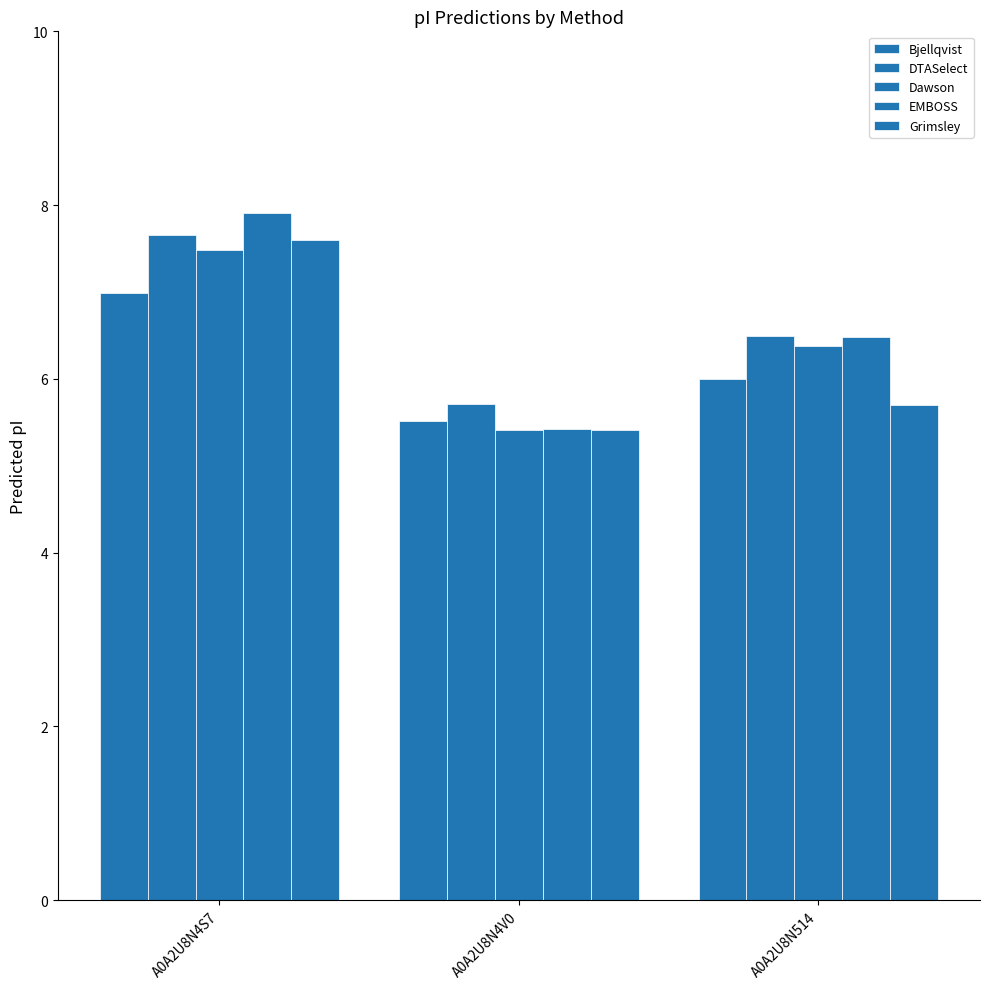

Which series has the widest spread of values?

EMBOSS